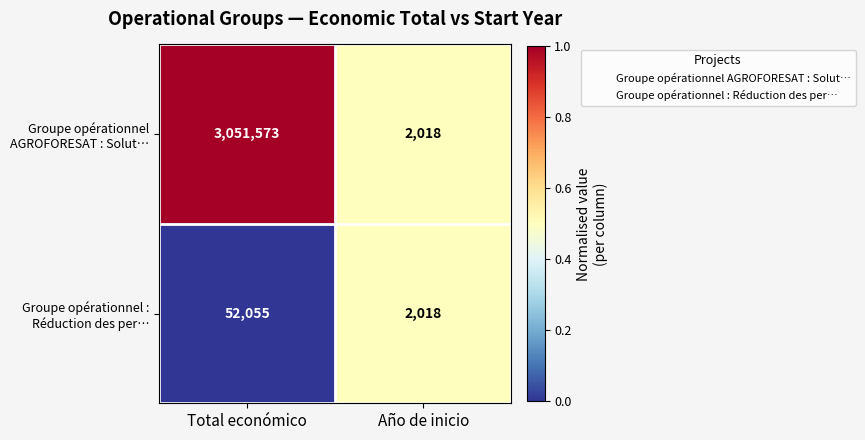

At which category is the sum across all series the highest?

Total económico